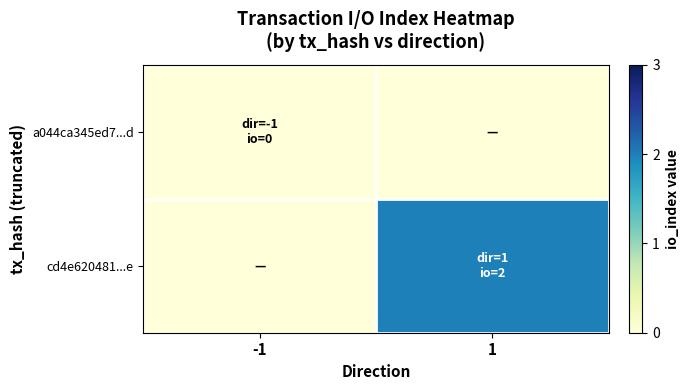

Between -1 and 1, which is larger?

-1